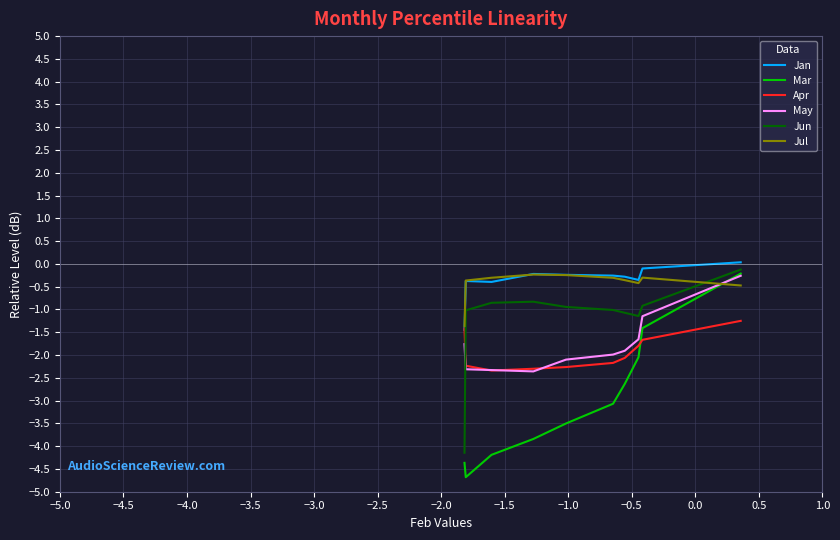

After their last crossing, which series has the higher values: Mar or Apr?

Mar